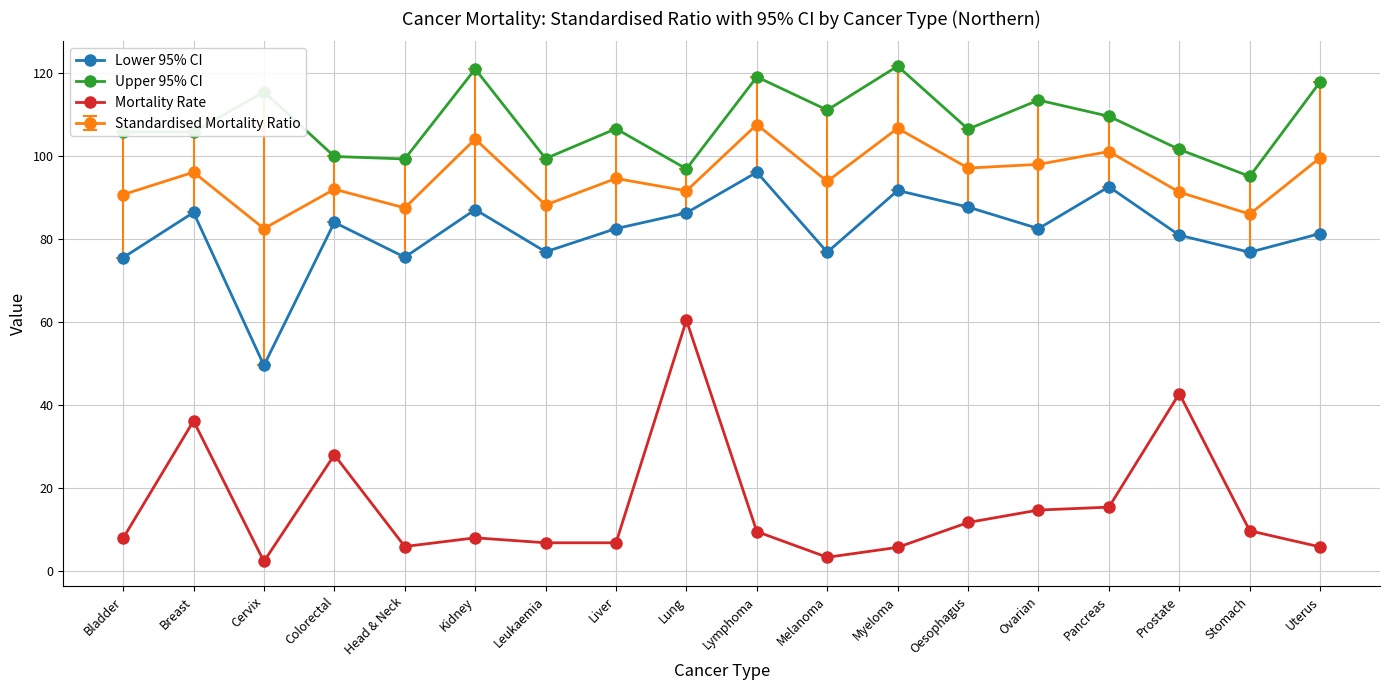

What is the difference between the second highest and second lowest values in the Upper 95% CI series?

24.1